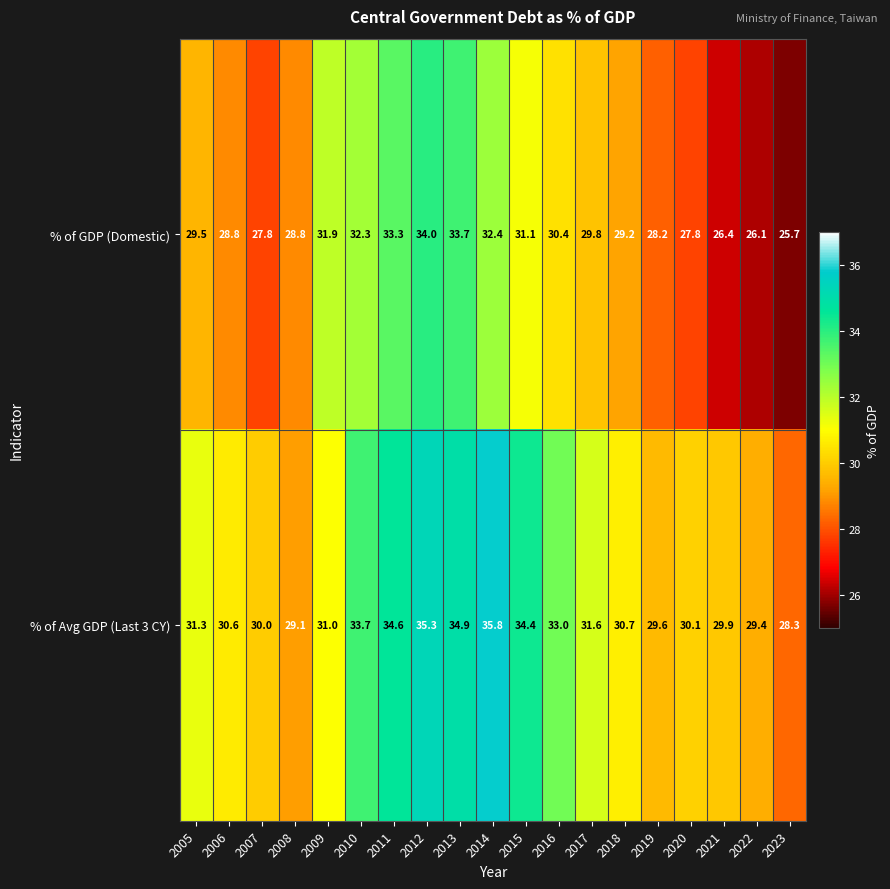

Rank the series by their average value, from highest to lowest.

% of Avg GDP (Last 3 CY), % of GDP (Domestic)